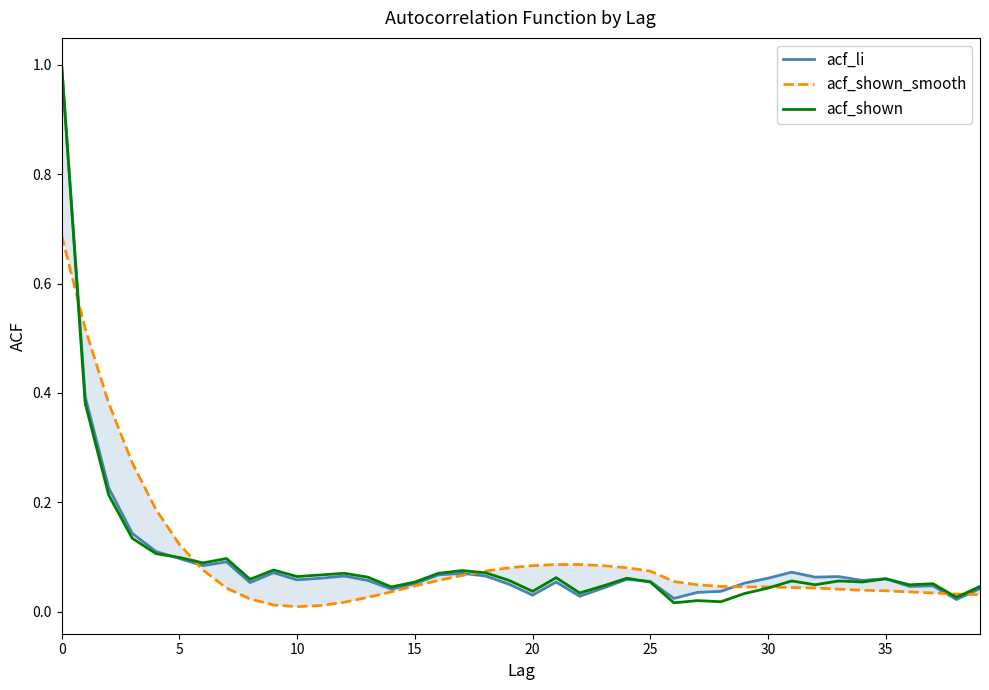

At 26, list the series in order from smallest to largest.

acf_shown, acf_li, acf_shown_smooth